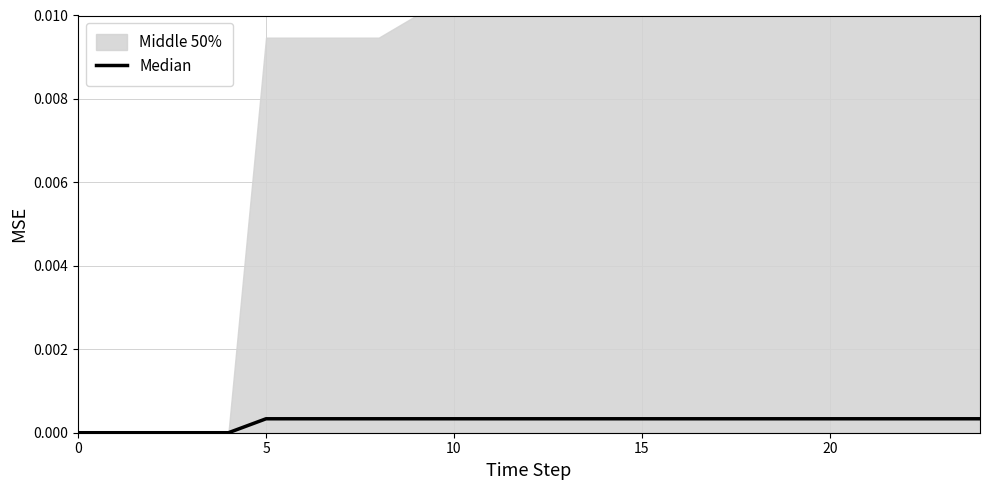

At which category does the chart reach its peak across all series?

6